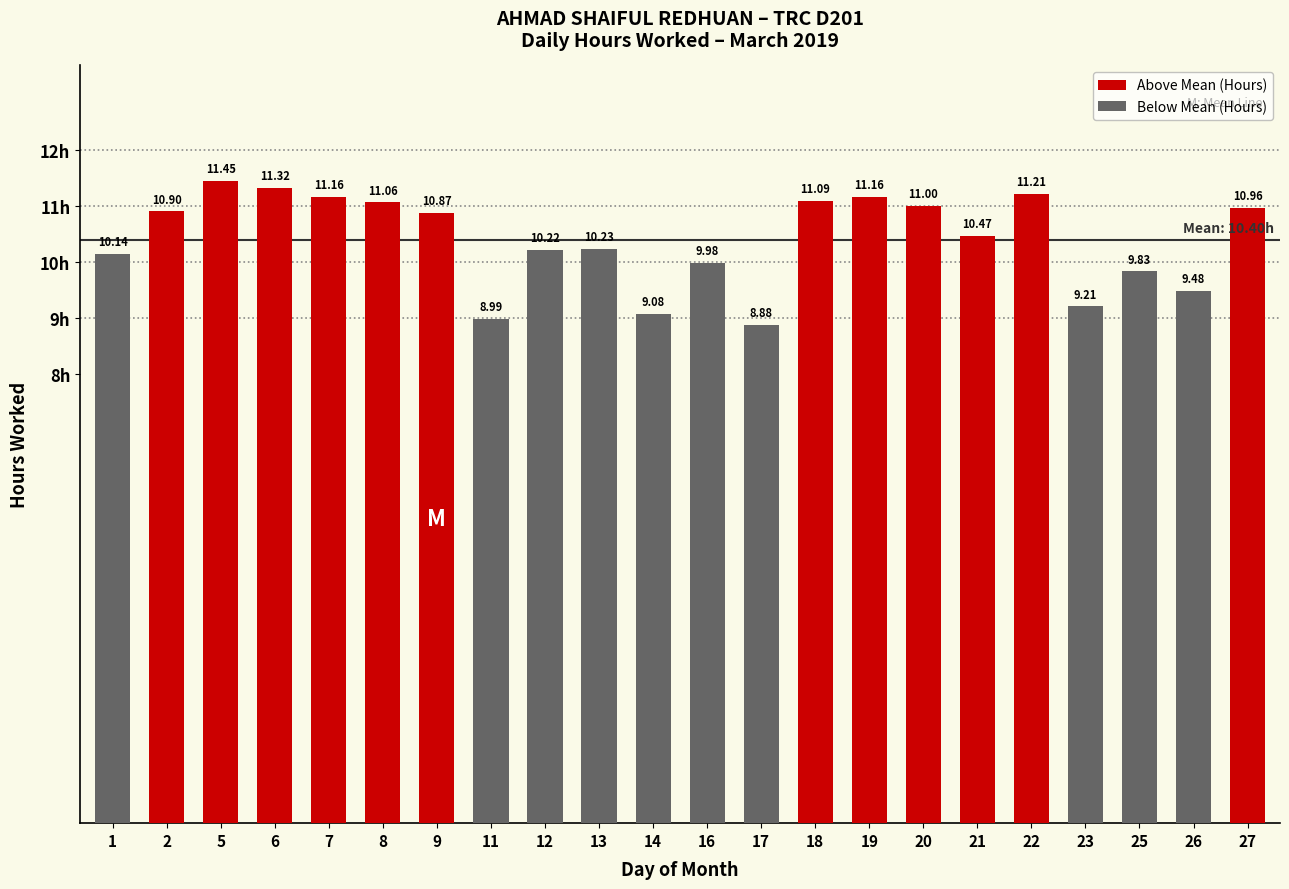

The chart shows a value of 5.5 at 9. True or false?

False